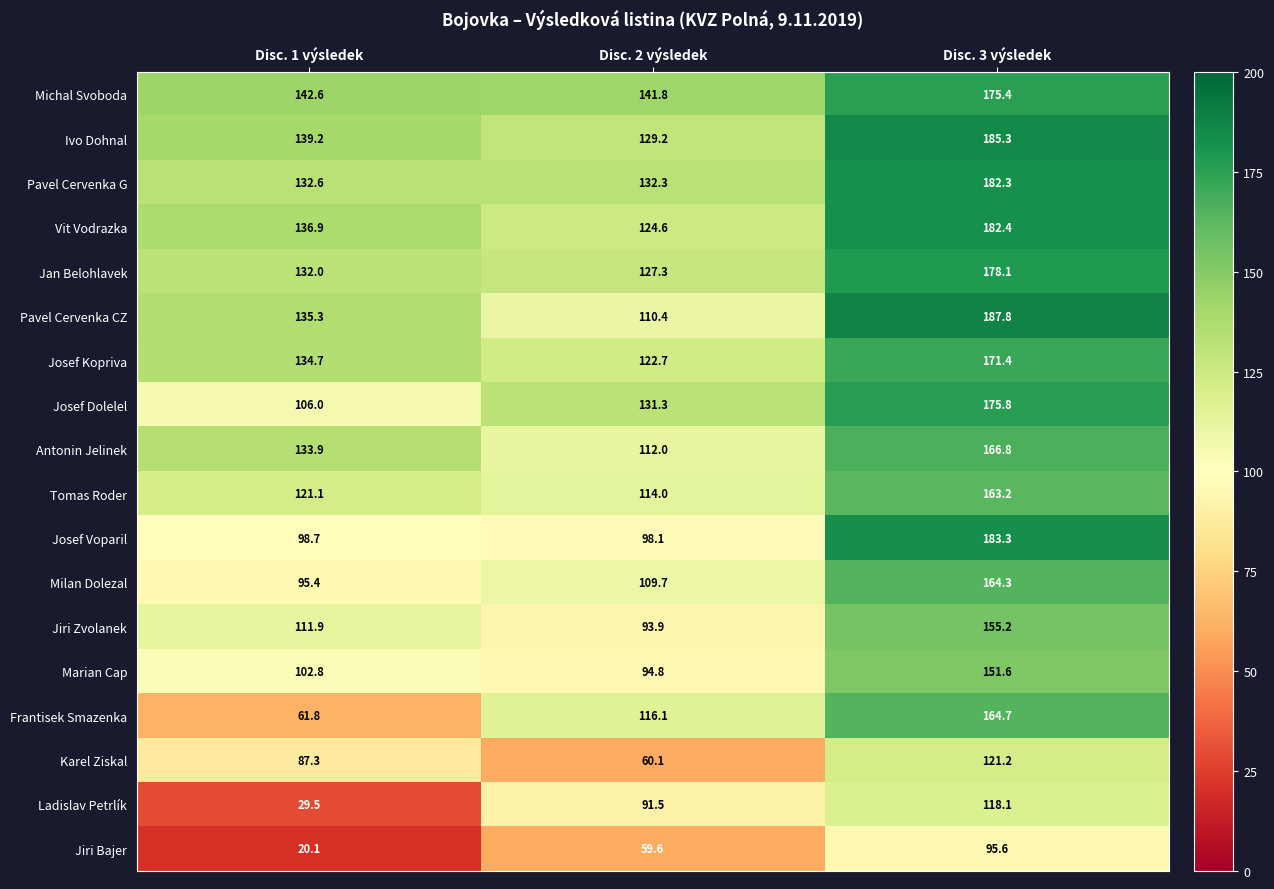

At which category is the sum across all series the highest?

Disc. 3 výsledek